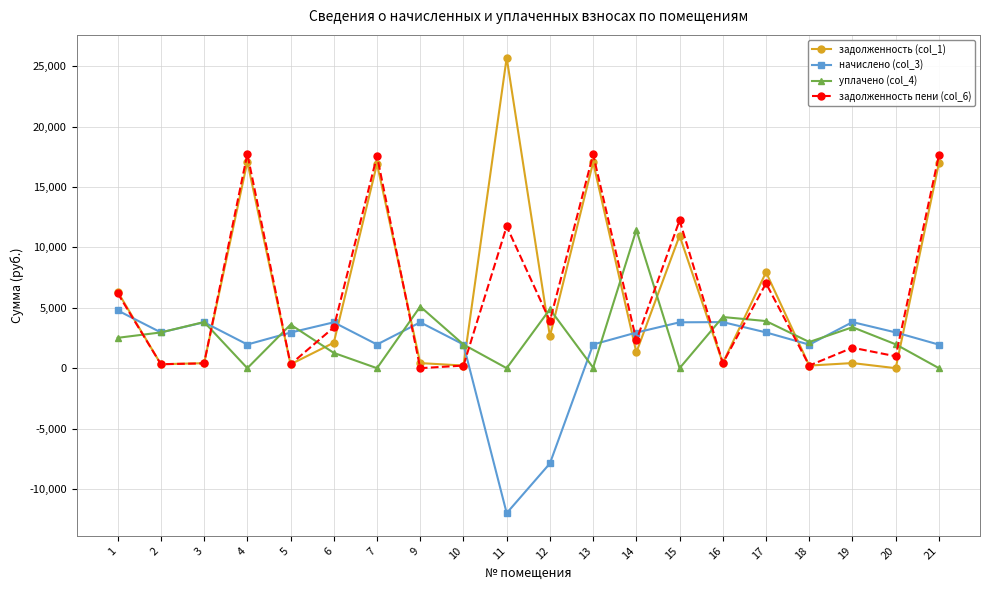

What is the greatest value displayed?

25698.0